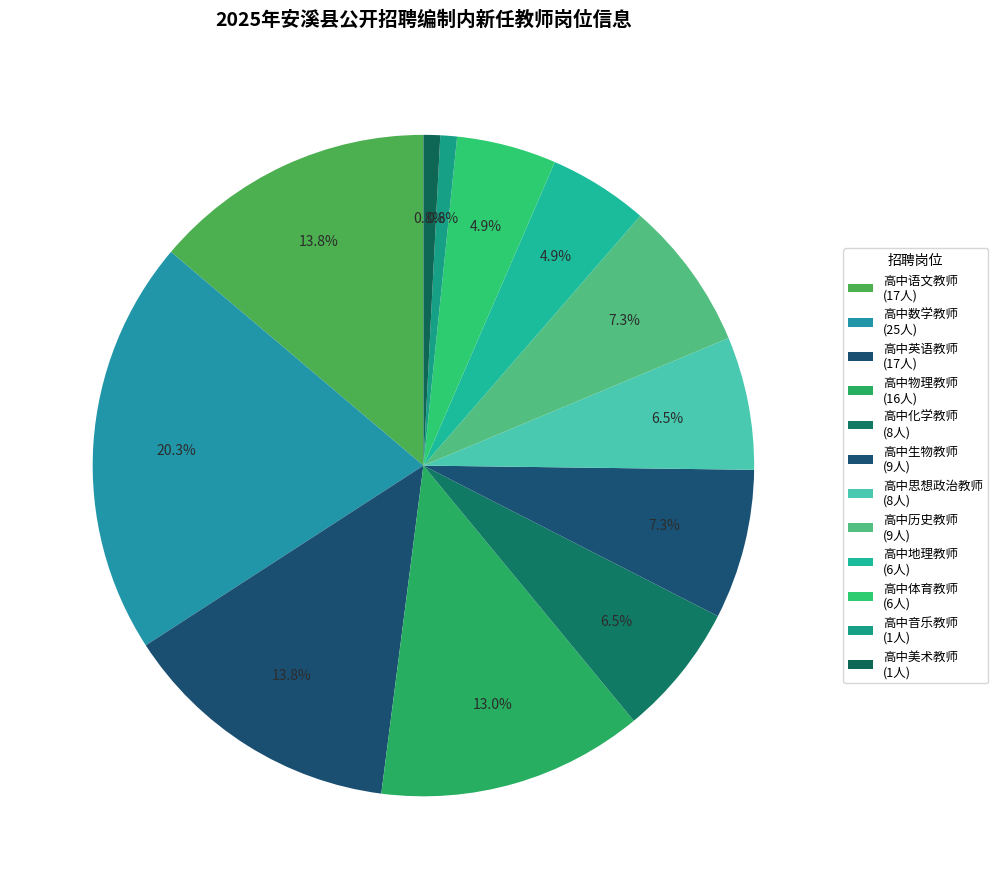

To the nearest percent, what is the difference between the largest and smallest slice percentages?

20%